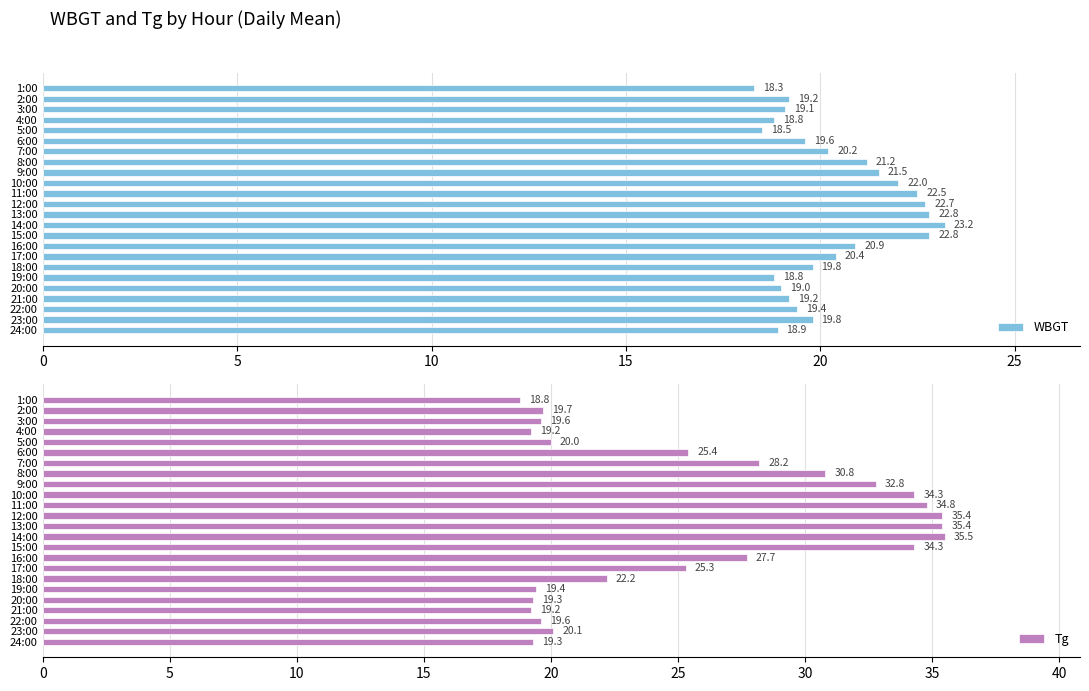

Which category has the lowest value in the WBGT series?

1:00